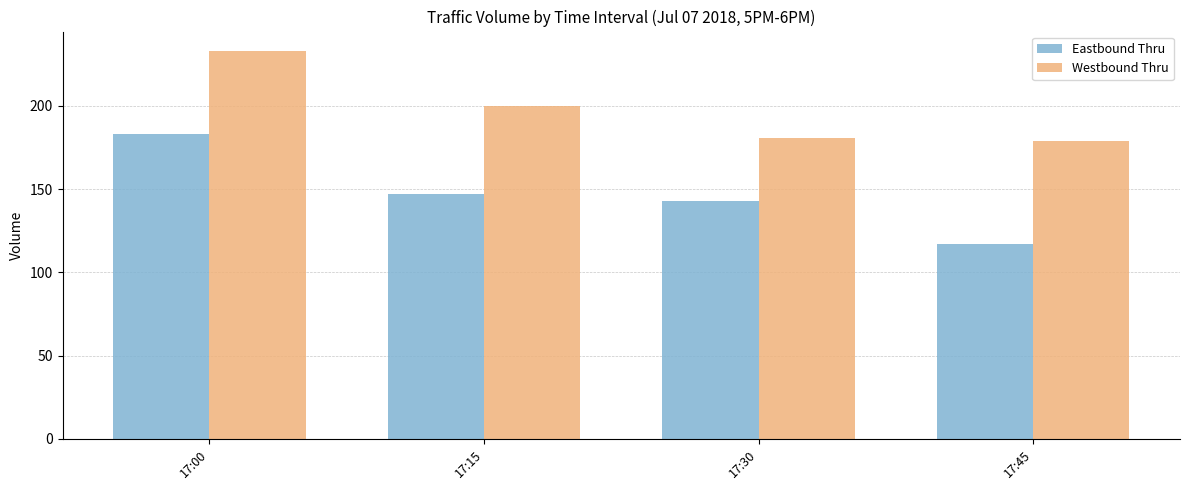

Reading left to right, what are all the values shown in this chart?

Eastbound Thru: 17:00=183	17:15=147	17:30=143	17:45=117
Westbound Thru: 17:00=233	17:15=200	17:30=181	17:45=179